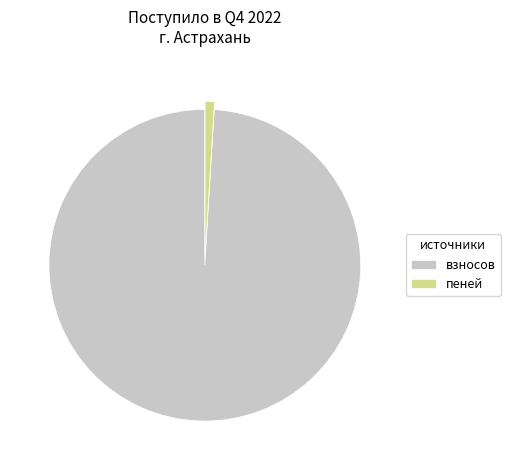

What is the largest slice in the pie chart?

взносов